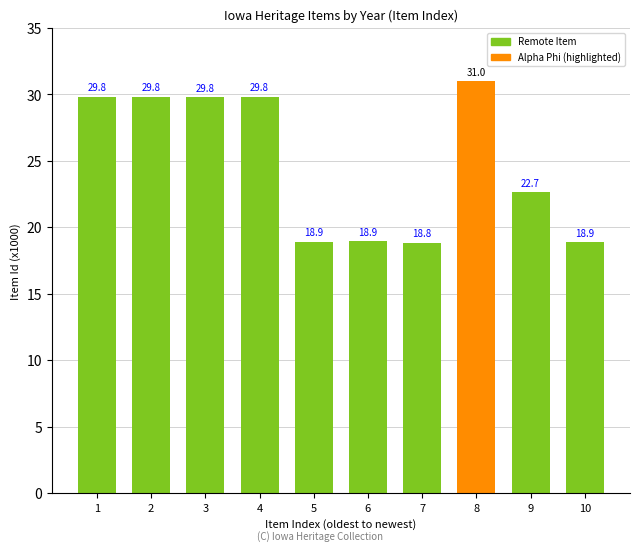

Approximately how many times larger is the value at 10 compared to 6?

1.0